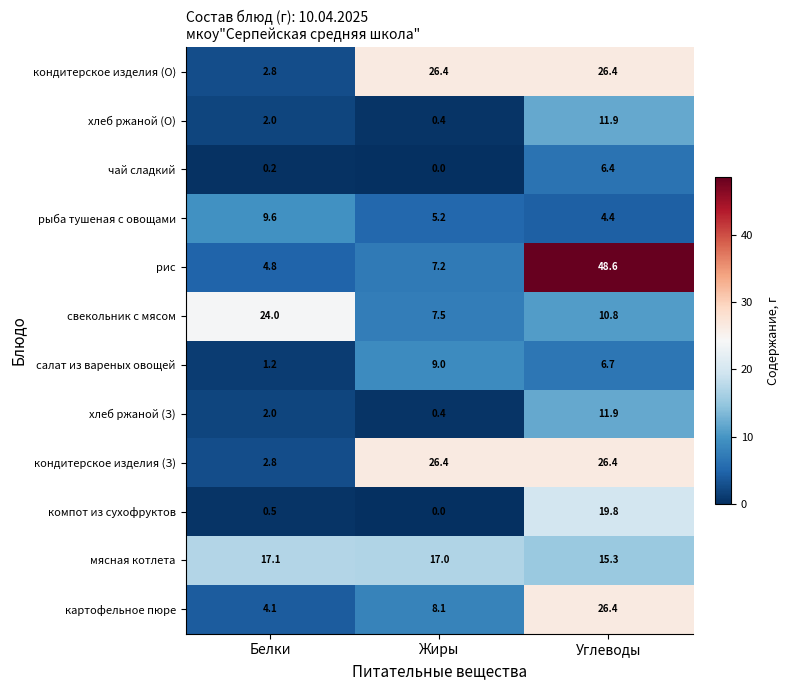

At which label is компот из сухофруктов closest to 9?

Белки